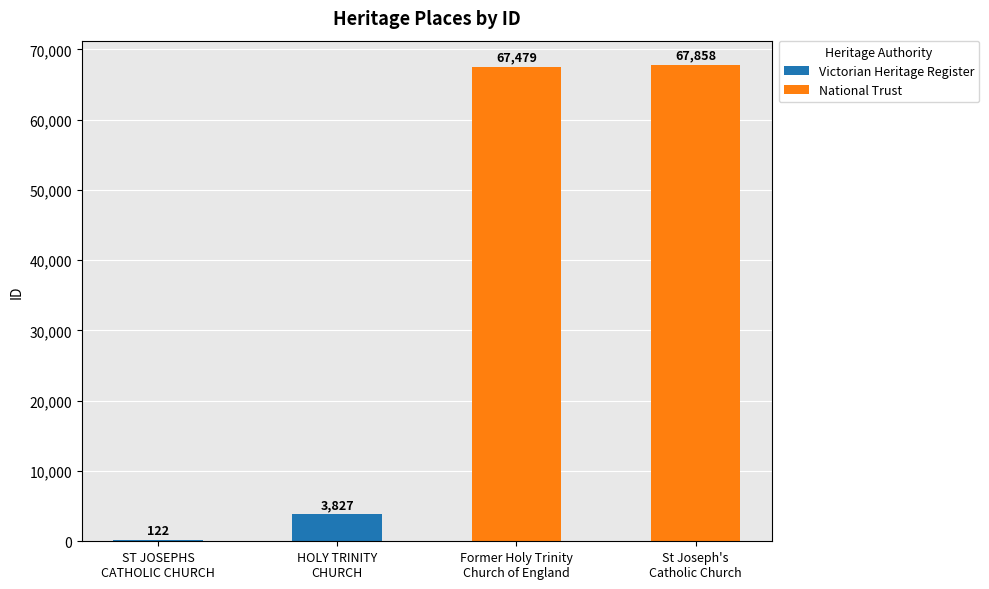

Does the chart contain stacked bars?

No